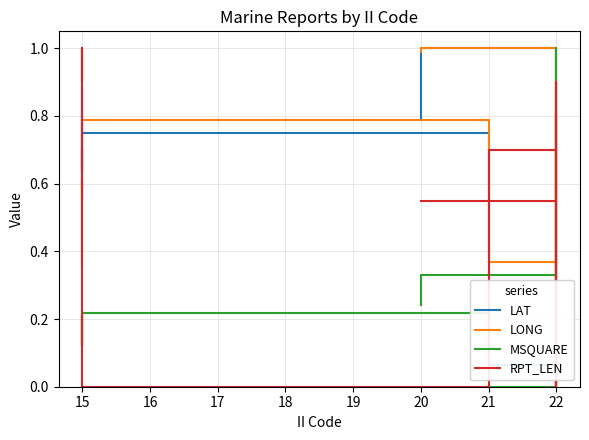

The MSQUARE series shows 0.1 at 15. True or false?

False